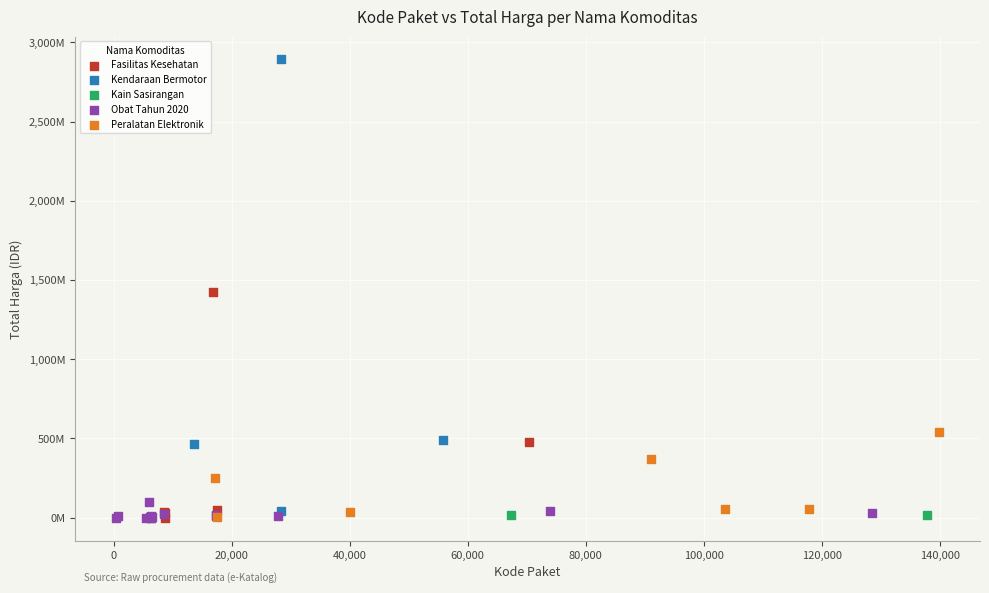

What are all the series names shown in the legend?

Fasilitas Kesehatan, Kendaraan Bermotor, Kain Sasirangan, Obat Tahun 2020, Peralatan Elektronik